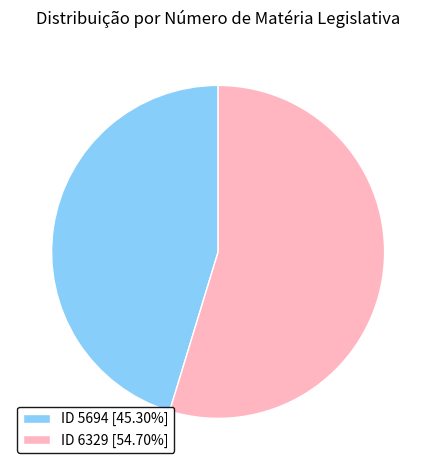

Do ID 6329 [54.70%] and ID 5694 [45.30%] together represent more than half of the pie?

Yes